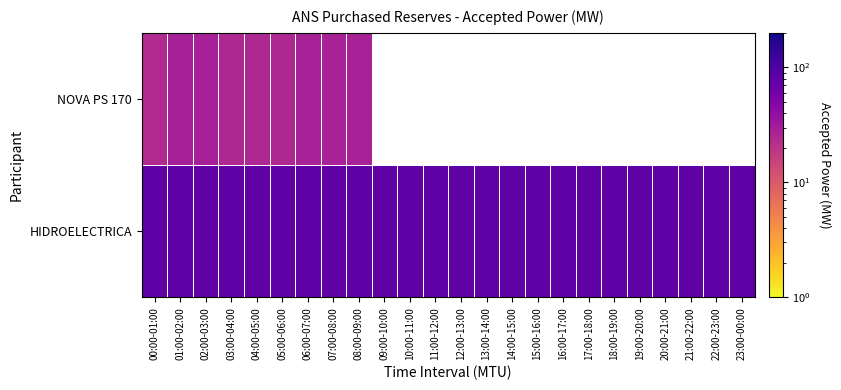

Between 11:00-12:00 and 13:00-14:00, which is larger?

11:00-12:00